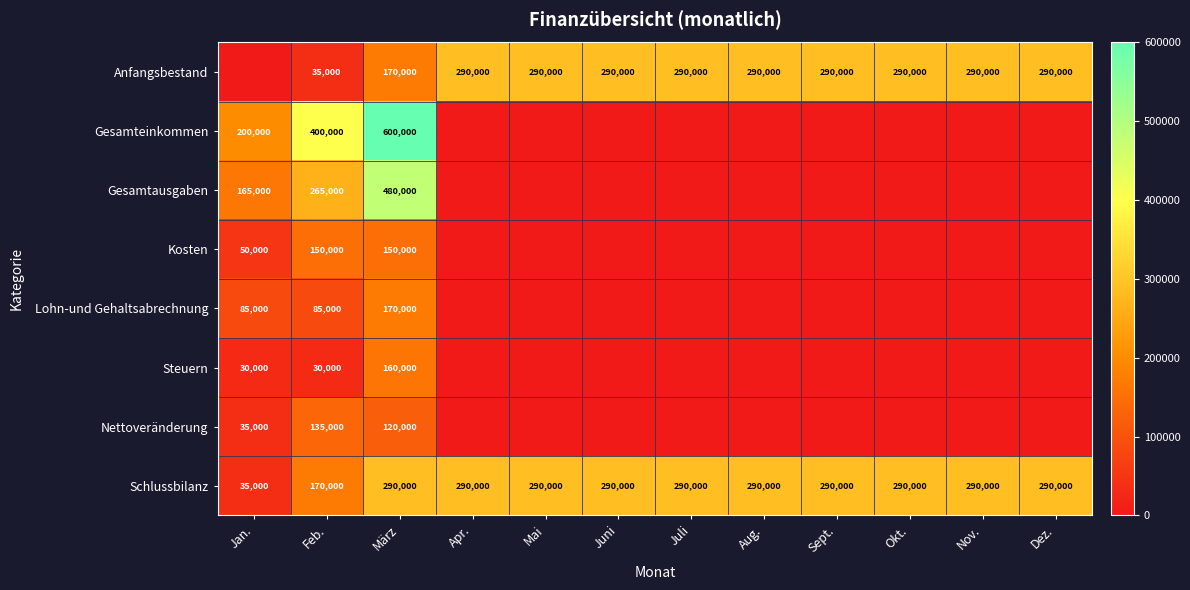

The Lohn-und Gehaltsabrechnung series shows 85000 at Feb.. True or false?

True